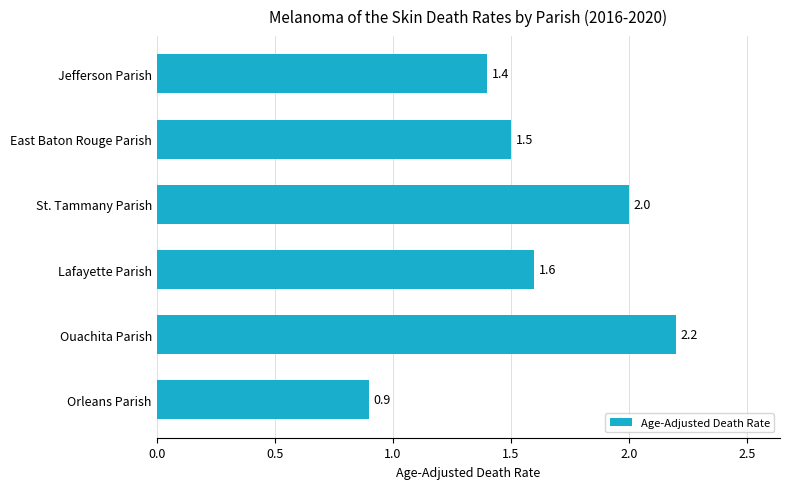

What is the sum of all values?

9.6